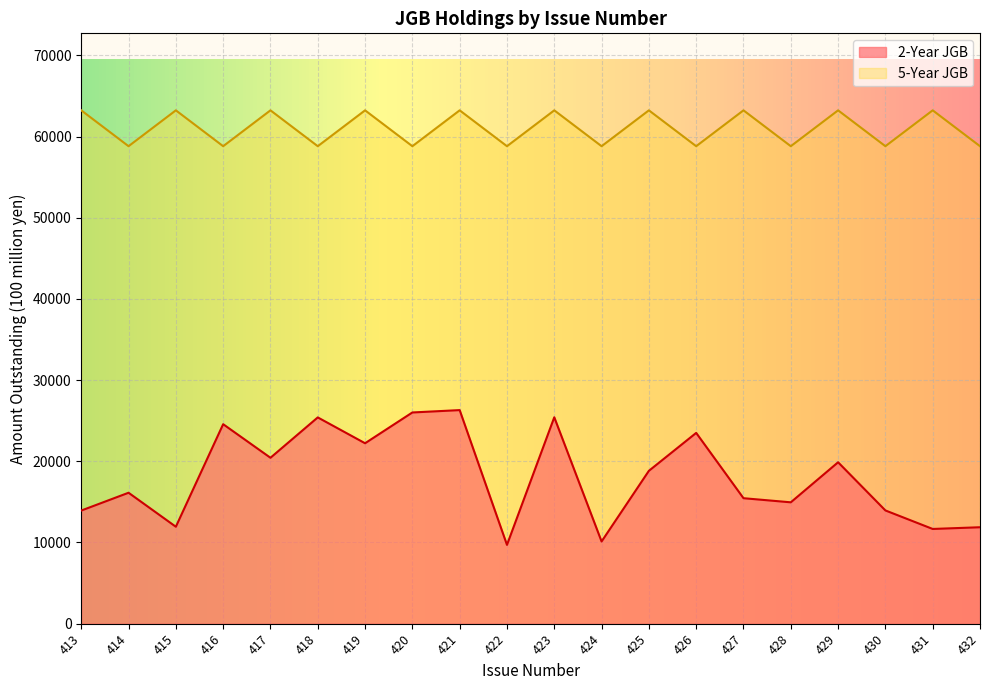

Is the value of 5-Year JGB at 425 greater than the value of 2-Year JGB at 413?

Yes